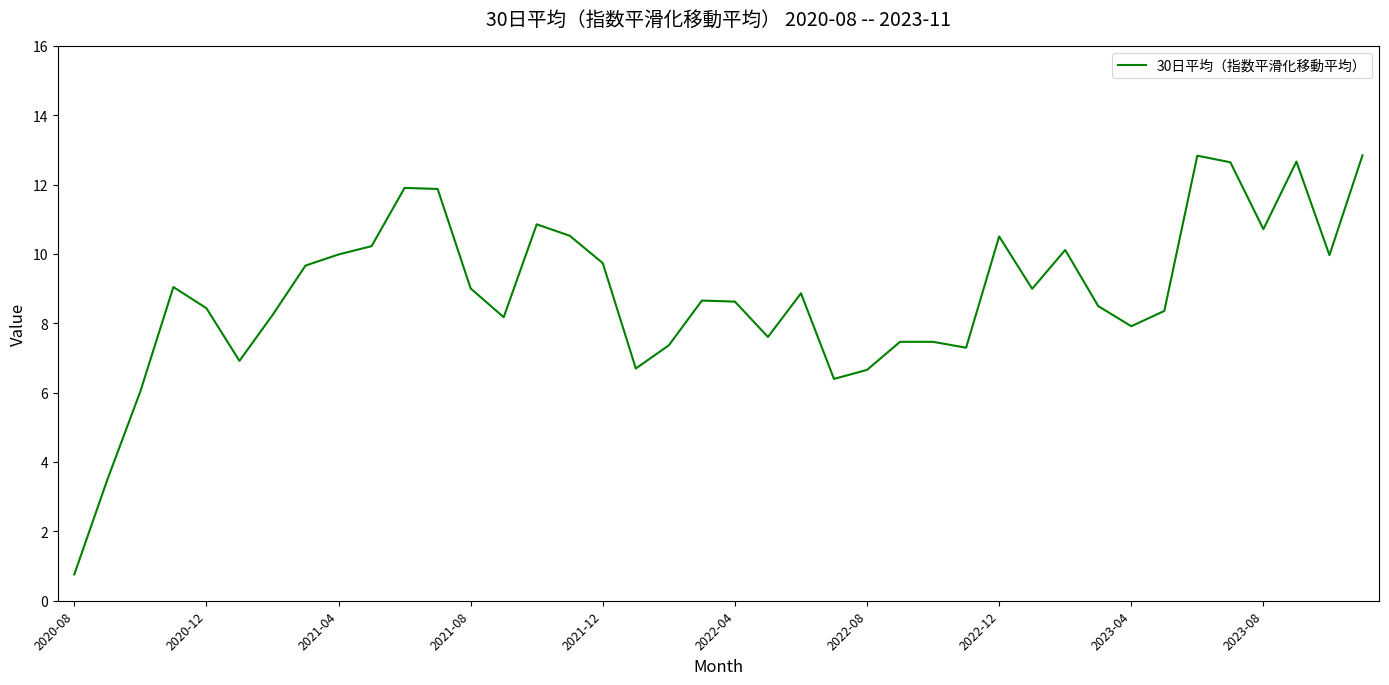

What is the minimum value shown in the chart?

0.8